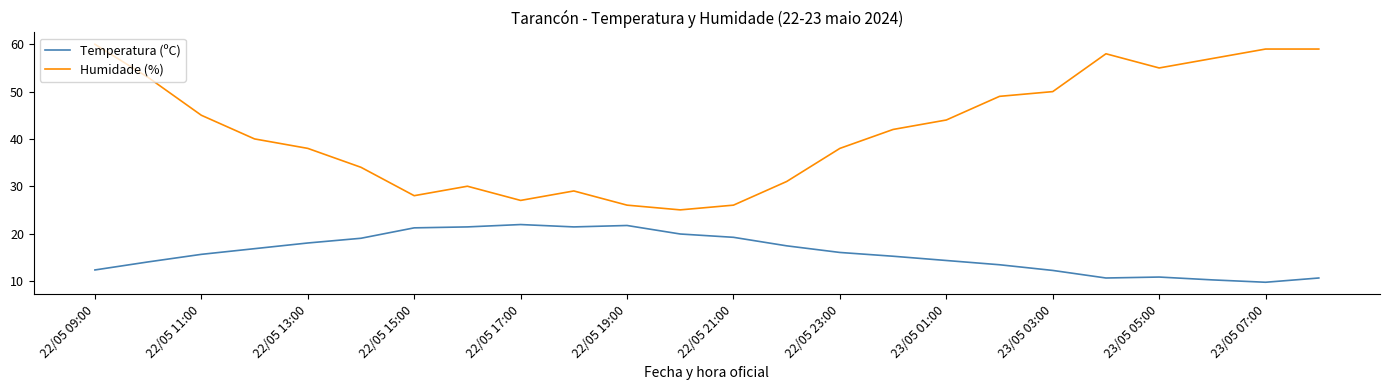

At how many categories does at least one series exceed 14?

24